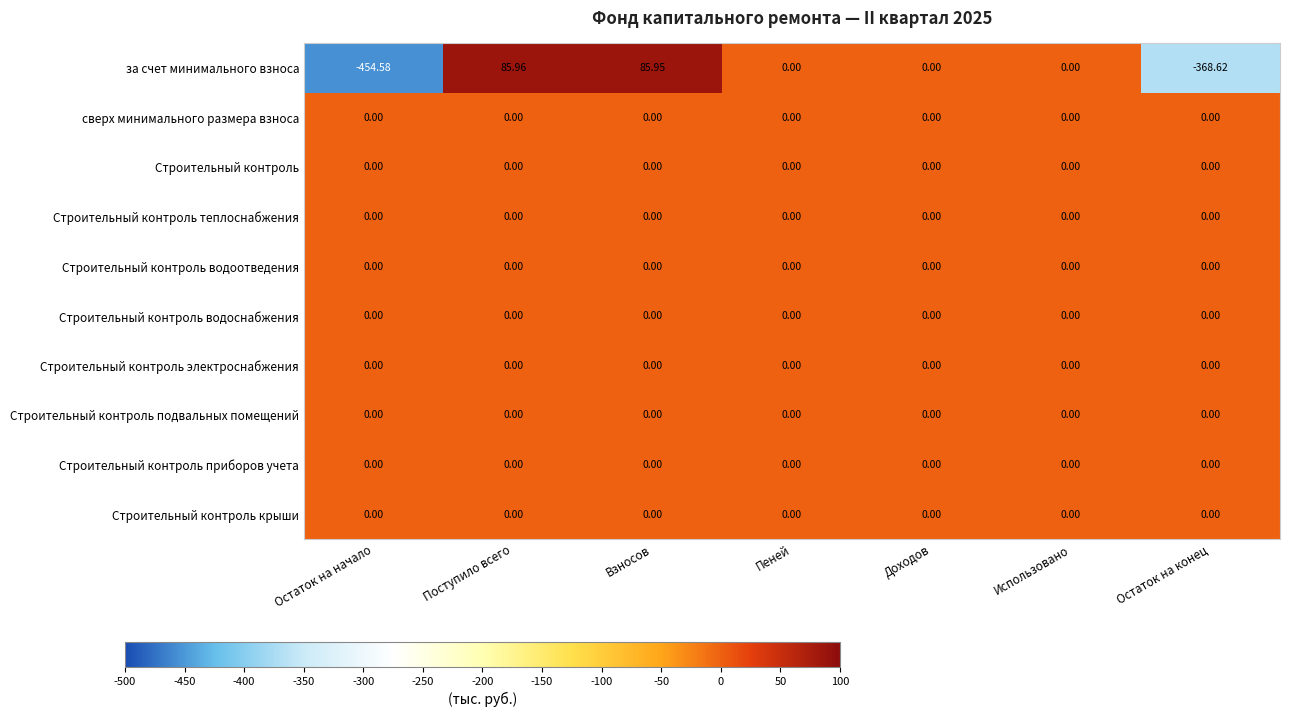

At which category is the sum across all series the highest?

Поступило всего